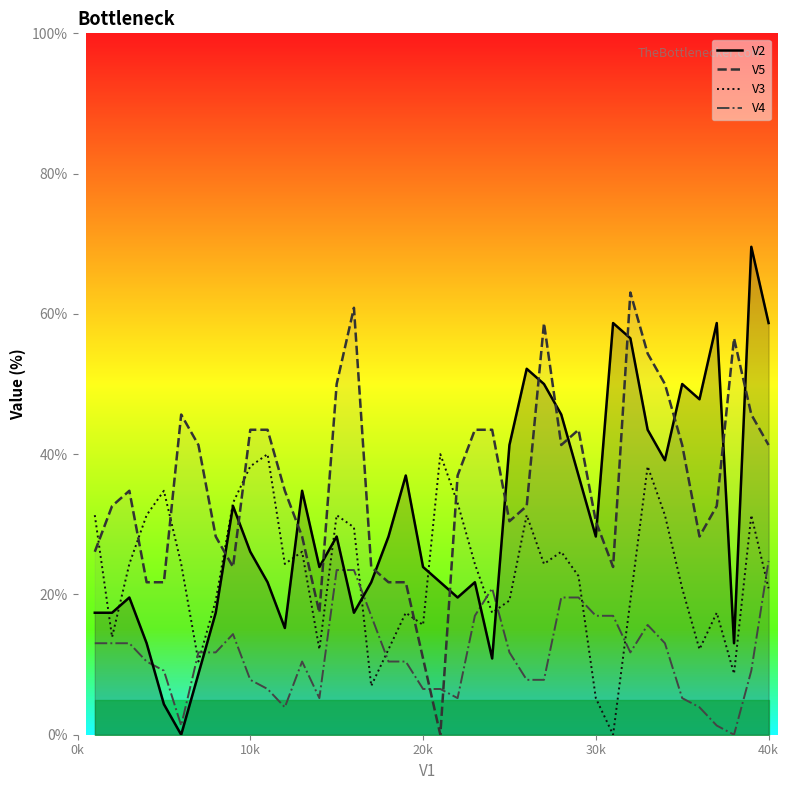

How many data points does each series have?

40